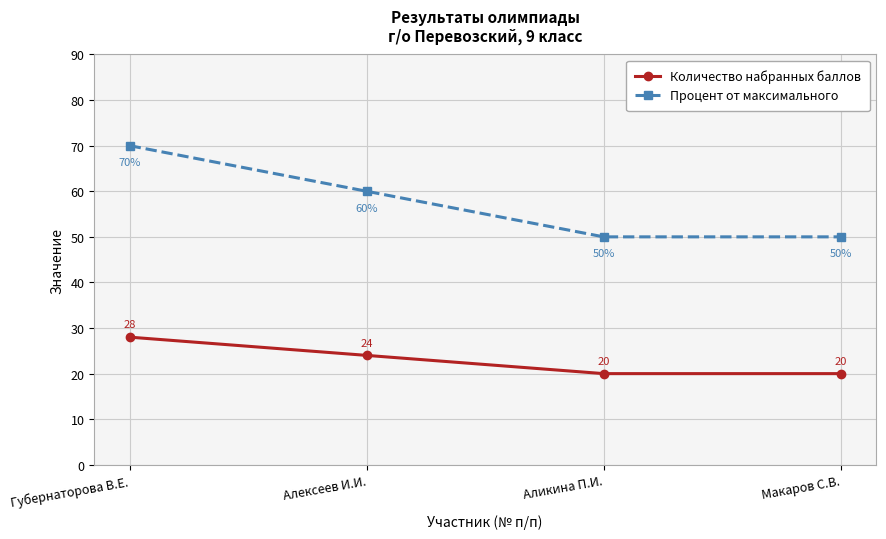

The Процент от максимального series shows 60 at Алексеев И.И.. True or false?

True